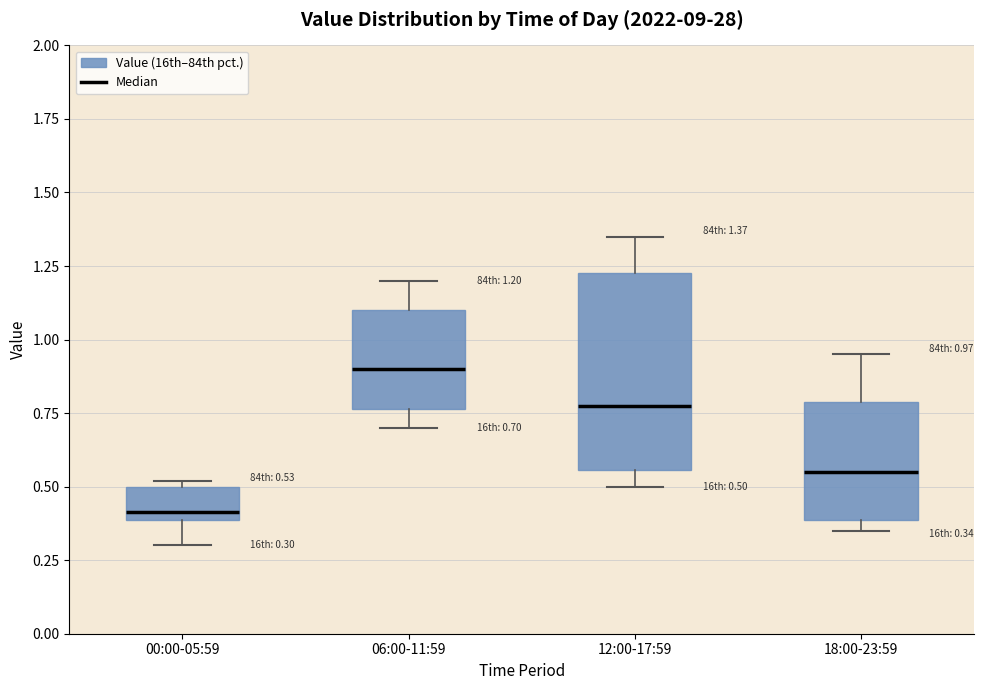

Comparing the boxes themselves (not the whiskers), which one is the tallest?

12:00-17:59